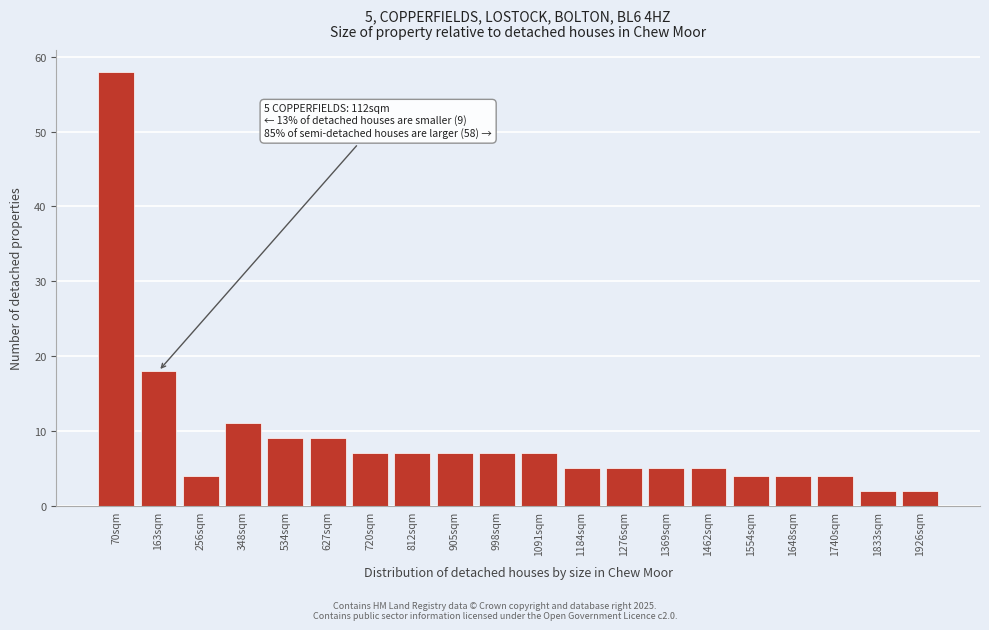

Reading left to right, what are all the values shown in this chart?

70sqm=58	163sqm=18	256sqm=4	348sqm=11	534sqm=9	627sqm=9	720sqm=7	812sqm=7	905sqm=7	998sqm=7	1091sqm=7	1184sqm=5	1276sqm=5	1369sqm=5	1462sqm=5	1554sqm=4	1648sqm=4	1740sqm=4	1833sqm=2	1926sqm=2